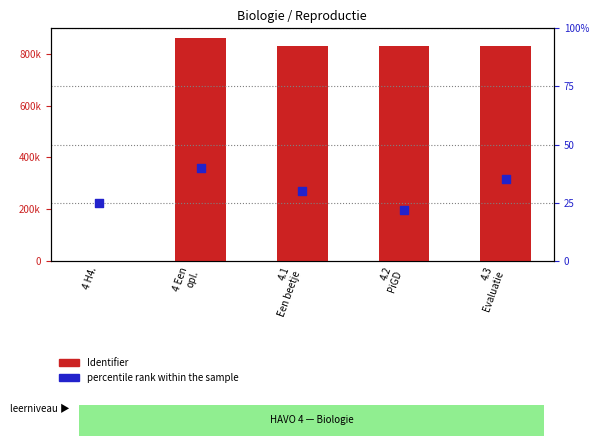

Which series has the largest total across all categories?

Identifier (count)